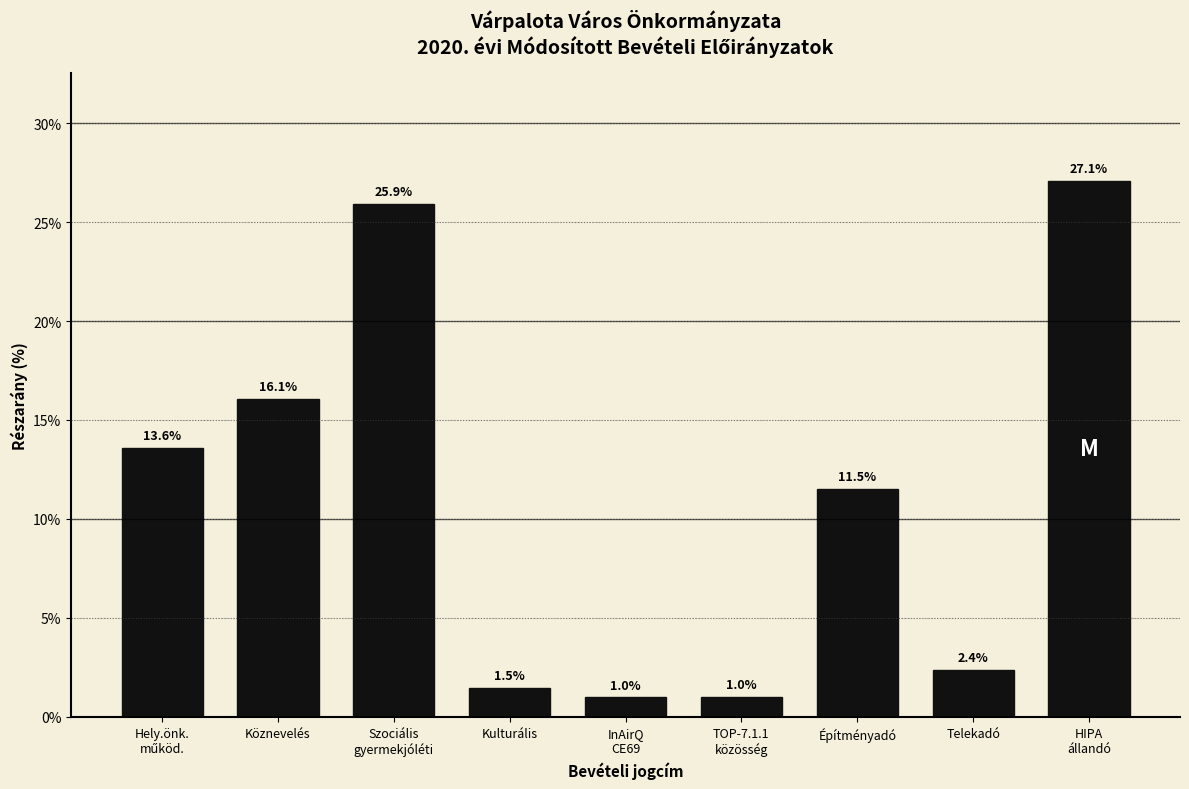

True or false: the data shows 16.1 at Köznevelés.

True